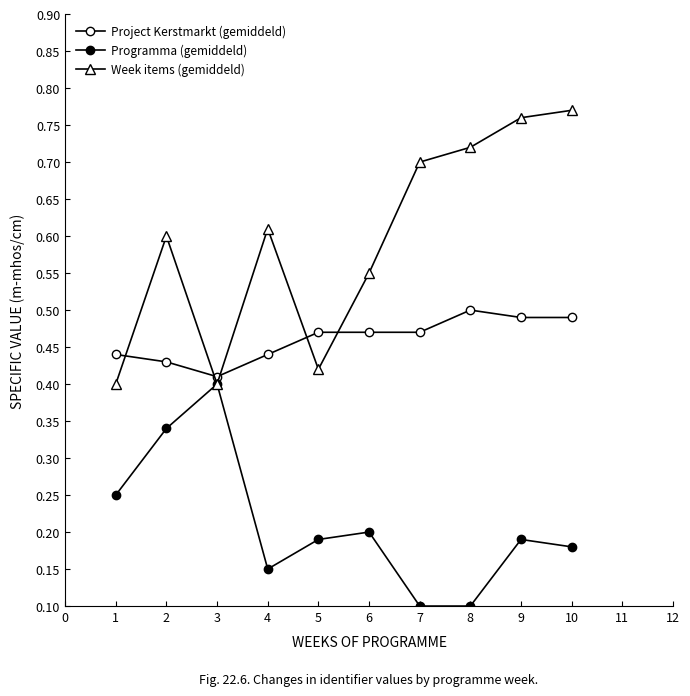

True or false: Week items (gemiddeld) and Programma (gemiddeld) intersect in this chart.

False